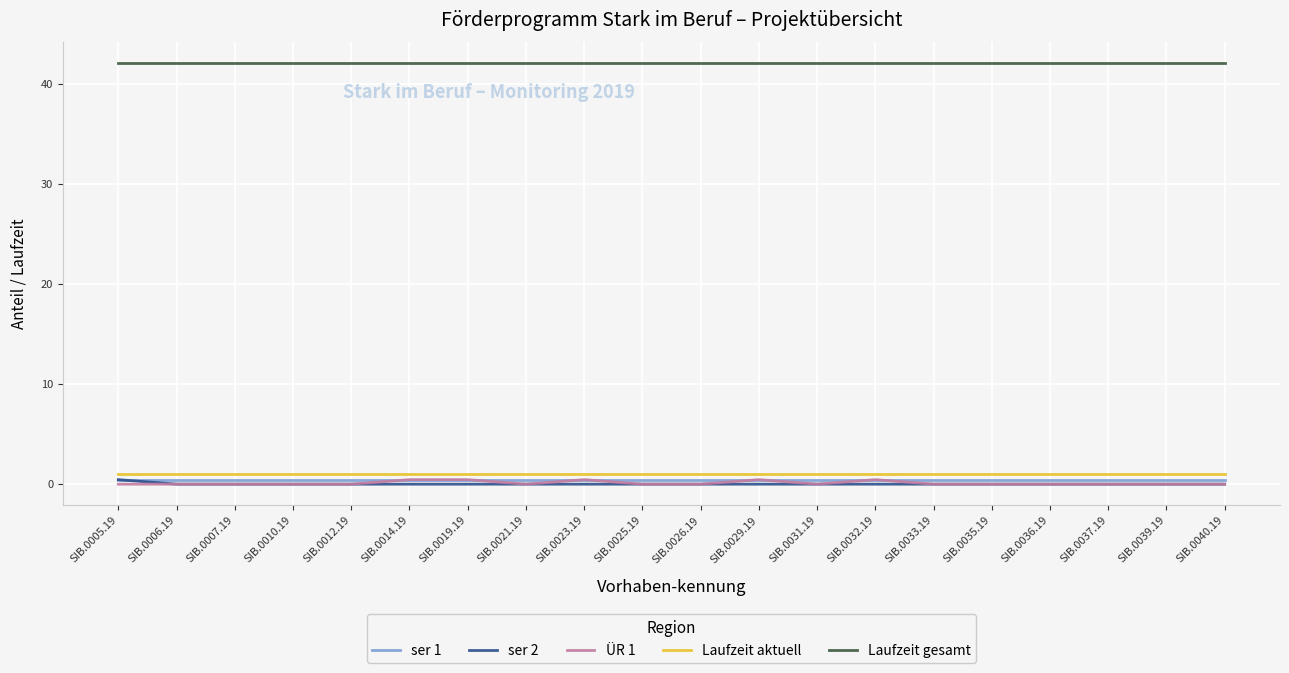

Is this an area chart (filled region under the line)?

No